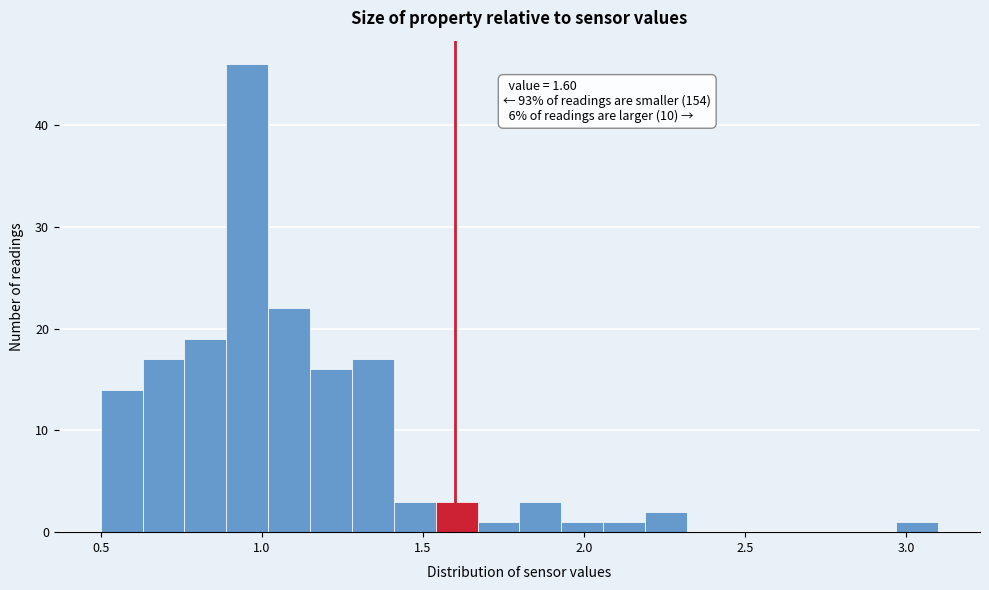

Read against the x-axis, roughly where is the centre of the tallest bar?

0.95